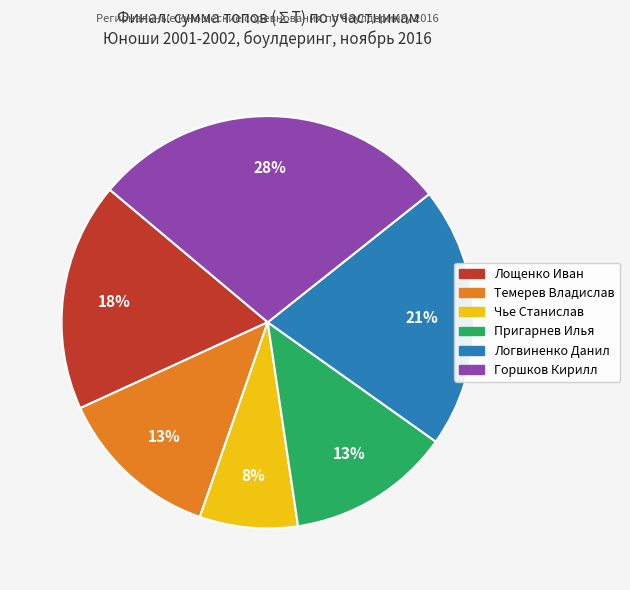

How many slices are in this pie chart?

6